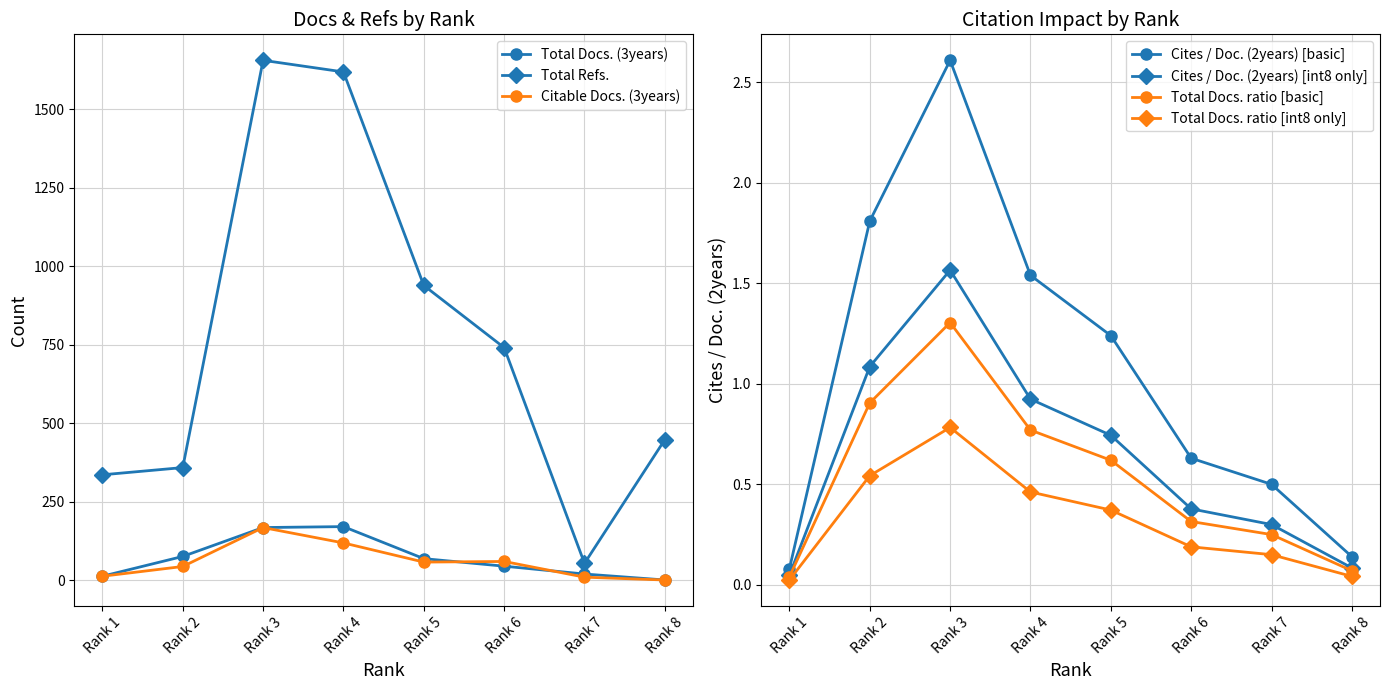

Reading left to right, list all the values displayed in this chart.

Total Docs. (3years): Rank 1=13.0	Rank 2=76.0	Rank 3=168.0	Rank 4=171.0	Rank 5=69.0	Rank 6=45.0	Rank 7=20.0	Rank 8=1.0
Total Refs.: Rank 1=336.0	Rank 2=359.0	Rank 3=1656.0	Rank 4=1619.0	Rank 5=939.0	Rank 6=741.0	Rank 7=54.0	Rank 8=448.0
Citable Docs. (3years): Rank 1=13.0	Rank 2=44.0	Rank 3=168.0	Rank 4=119.0	Rank 5=58.0	Rank 6=60.0	Rank 7=10.0	Rank 8=1.0
Cites / Doc. (2years): Rank 1=0.0	Rank 2=1.1	Rank 3=1.6	Rank 4=0.9	Rank 5=0.7	Rank 6=0.4	Rank 7=0.3	Rank 8=0.1